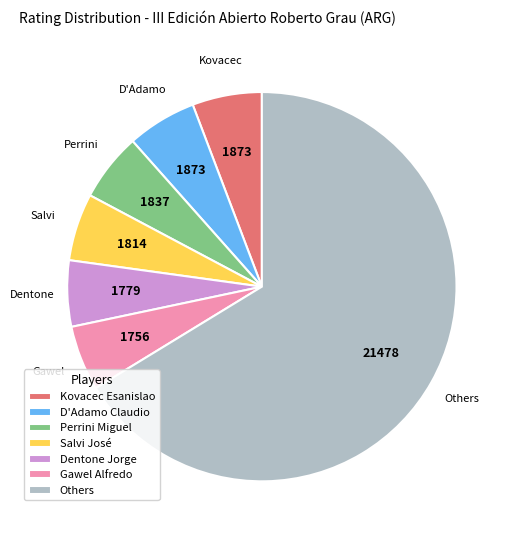

Is there any slice that represents more than half of the pie?

Yes